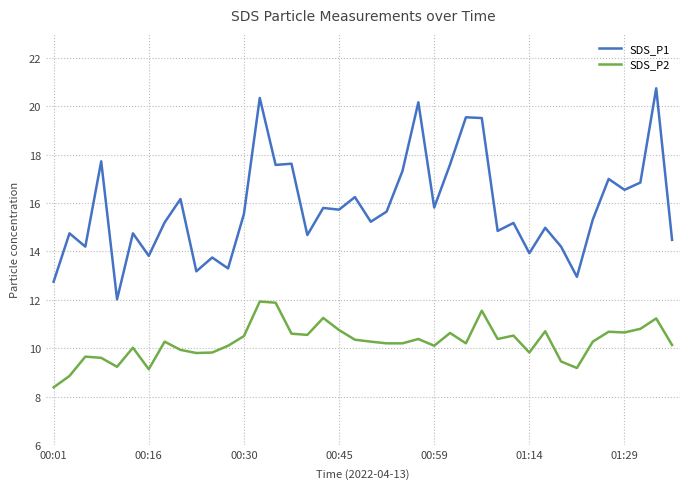

Rank the series by their average value, from highest to lowest.

SDS_P1, SDS_P2